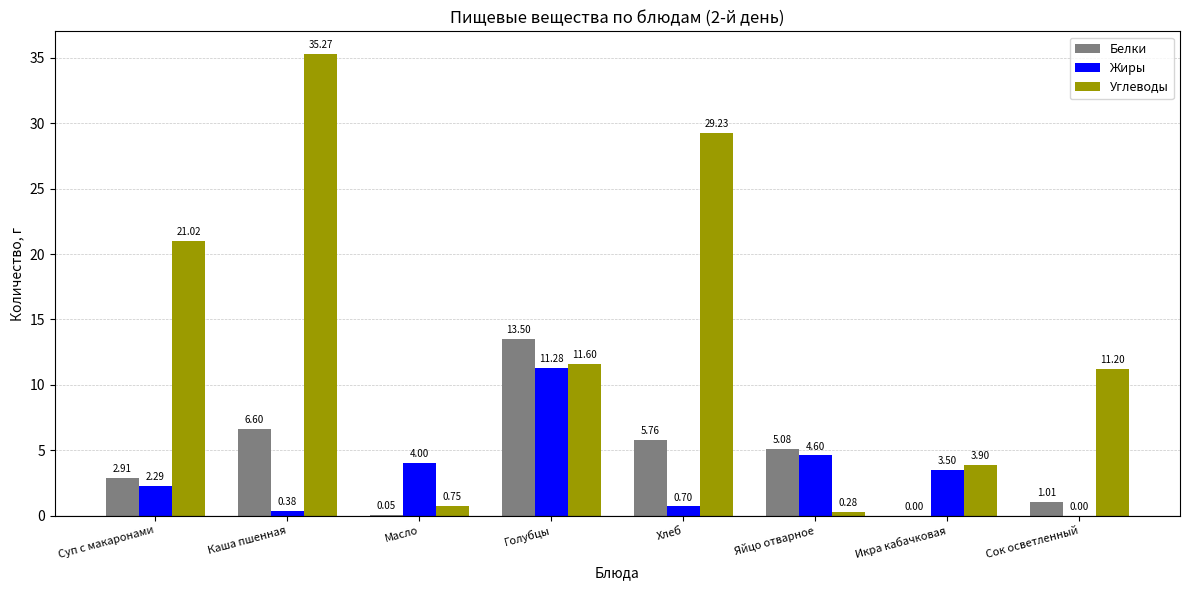

What is the difference between the Углеводы values at Суп с макаронами and Яйцо отварное?

20.7